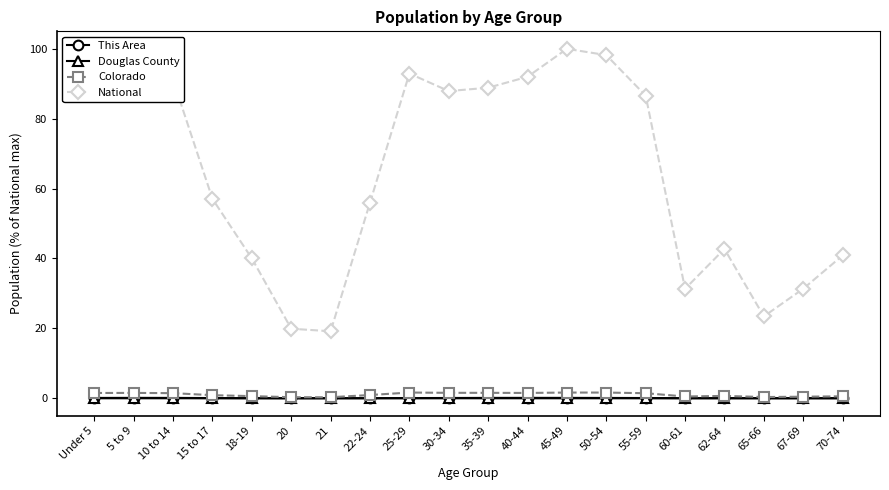

True or false: Douglas County has a value of 0.0 at 21.

True